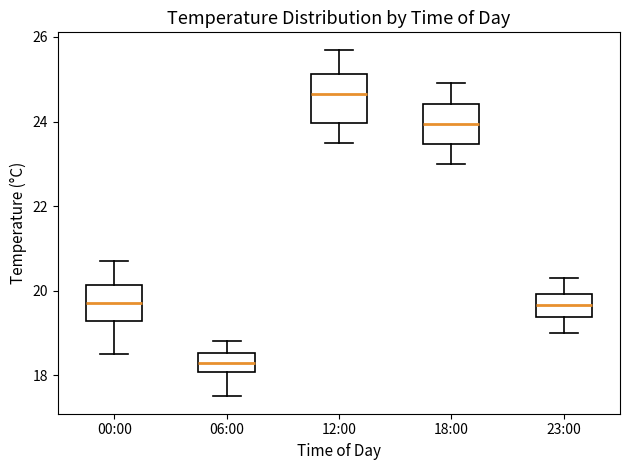

Which box's median line is the highest?

12:00